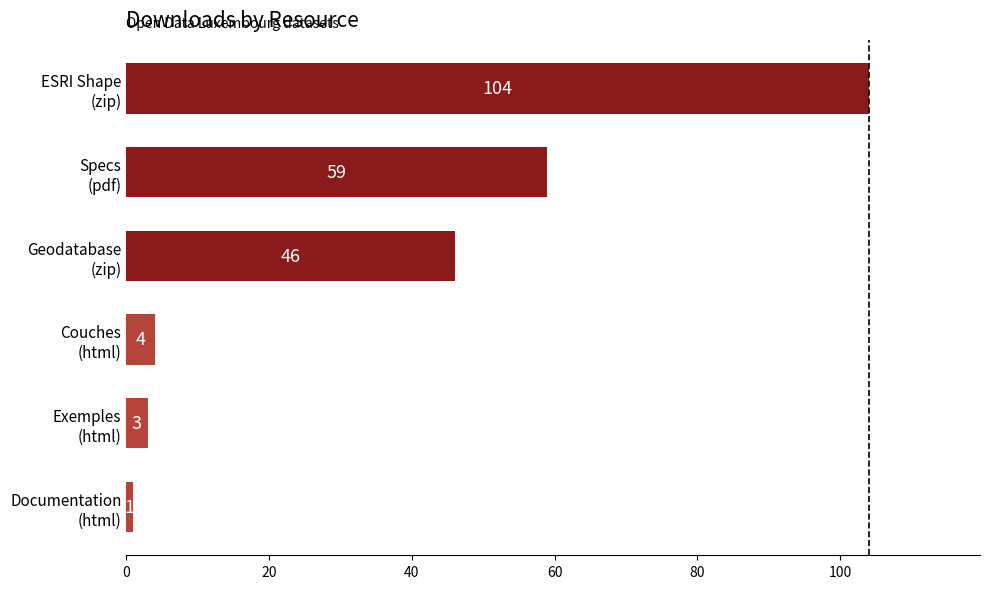

Reading top to bottom, extract all data points from this chart.

104	59	46	4	3	1